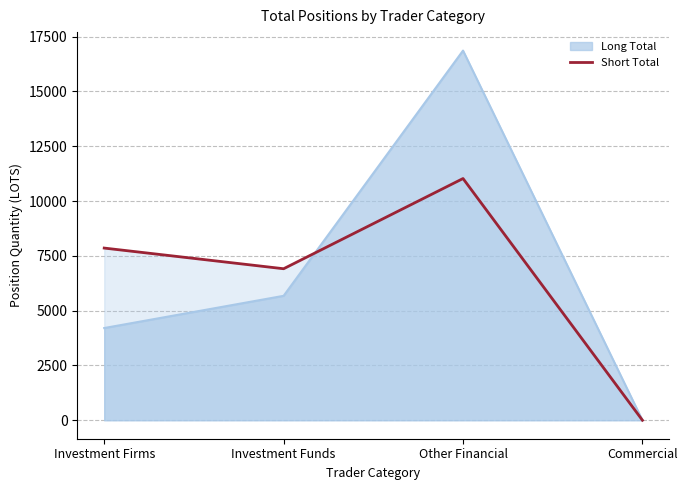

The chart shows a value of 11027.6 at Other Financial. True or false?

True